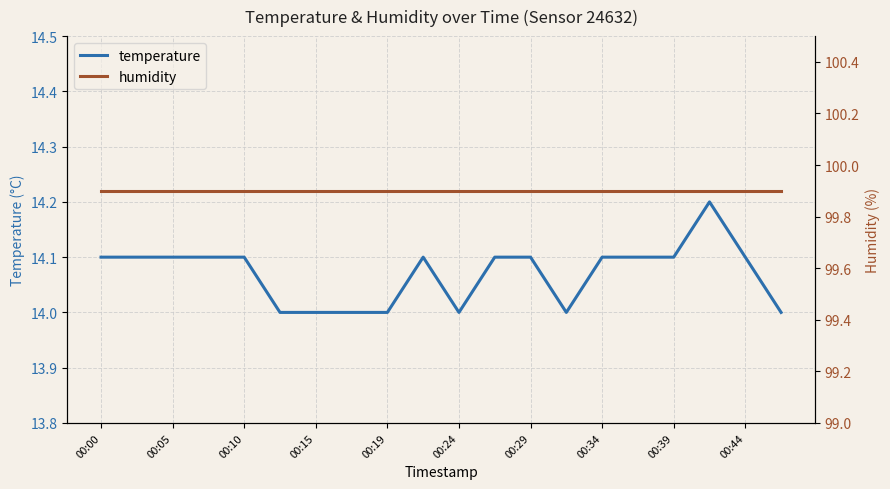

True or false: humidity and temperature cross at least once.

False